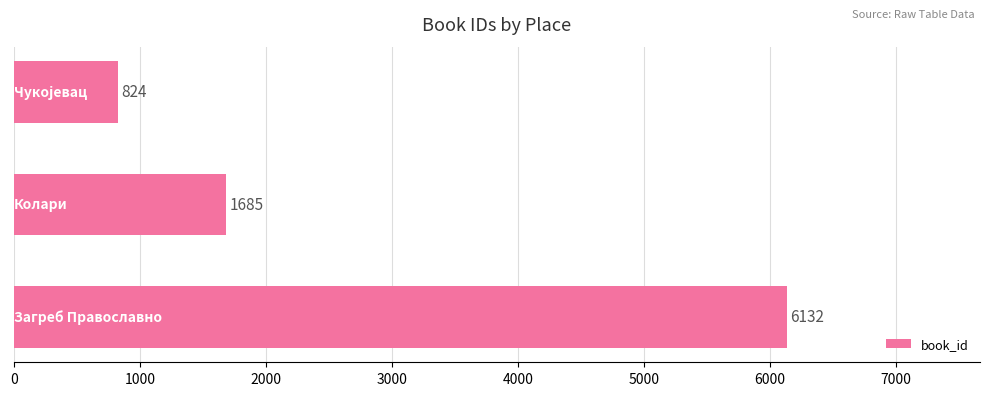

What is the value of the 2nd bar from the top?

1685